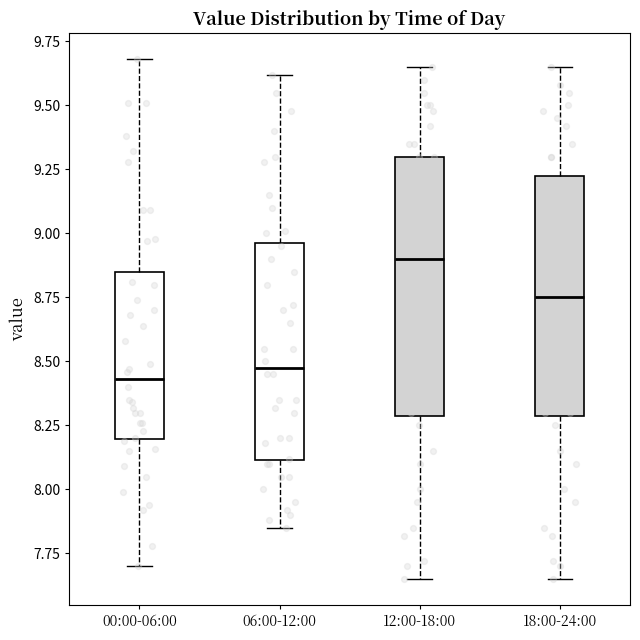

Reading left to right, read every box against the y-axis: the position of its median line, the range the box covers, and the ends of its whiskers. The values are not printed on the chart, so give them approximately, as read against the axis.

00:00-06:00: median 8.45, box 8.20 to 8.85, whiskers 7.70 to 9.70
06:00-12:00: median 8.50, box 8.10 to 8.95, whiskers 7.85 to 9.60
12:00-18:00: median 8.90, box 8.30 to 9.30, whiskers 7.65 to 9.65
18:00-24:00: median 8.75, box 8.30 to 9.25, whiskers 7.65 to 9.65